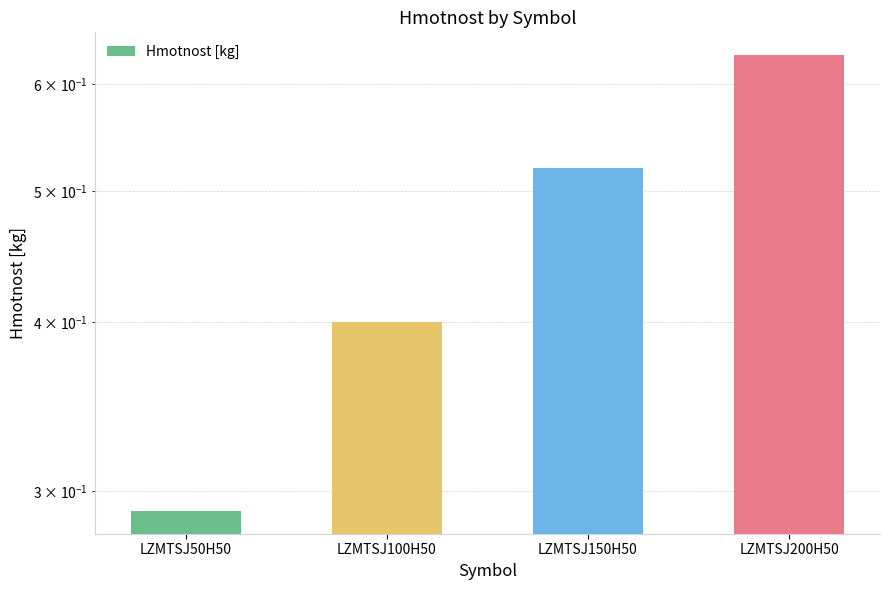

What is the smallest value displayed?

0.3